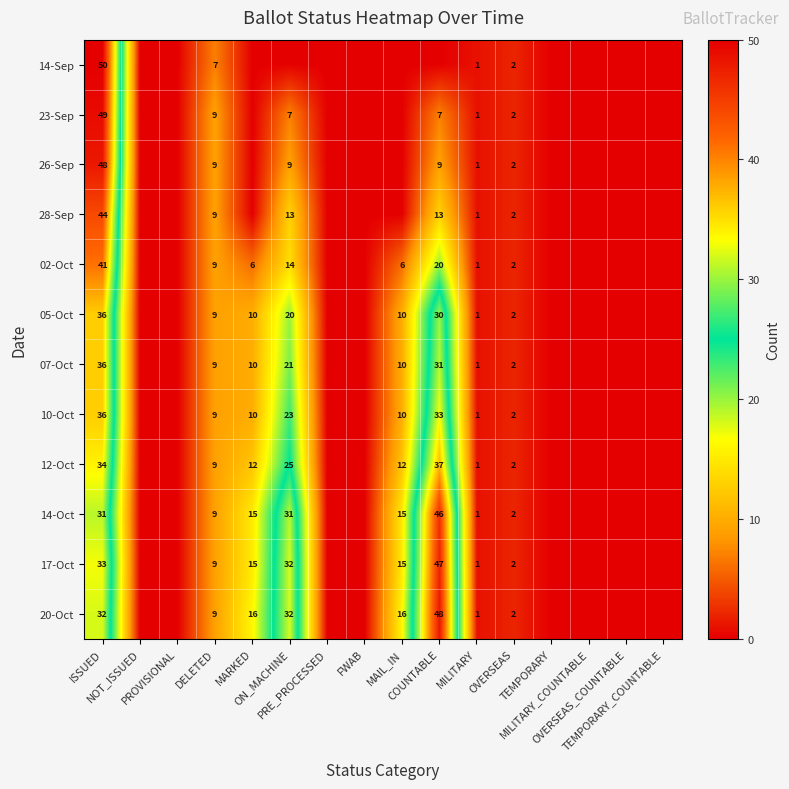

What is the difference between the maximum and minimum values in the 14-Sep series?

50